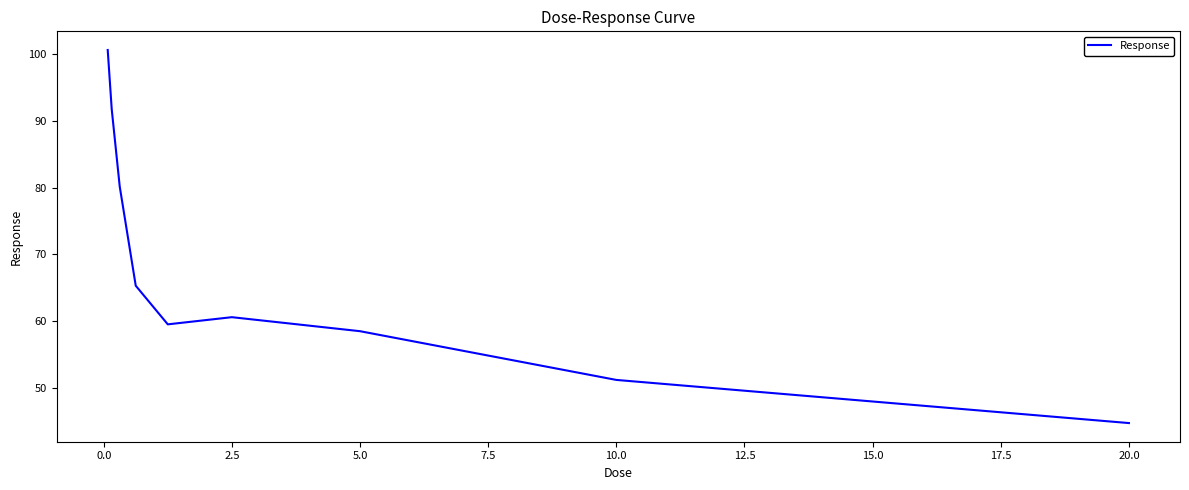

What is the maximum value shown in the chart?

100.6